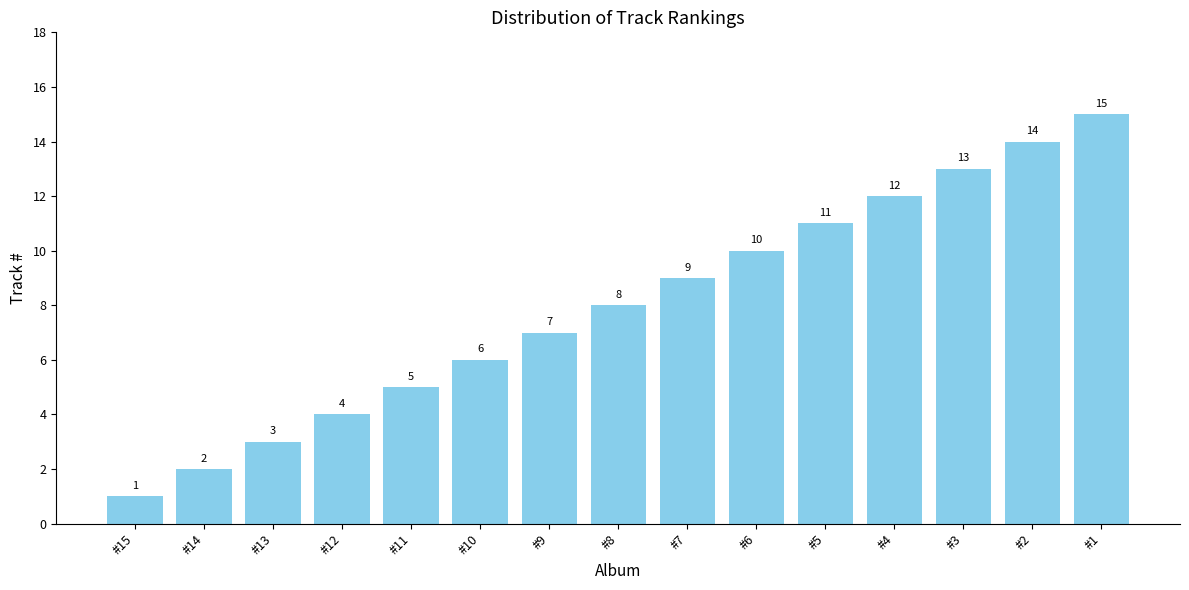

What is the approximate value at #10, to the nearest 5?

5